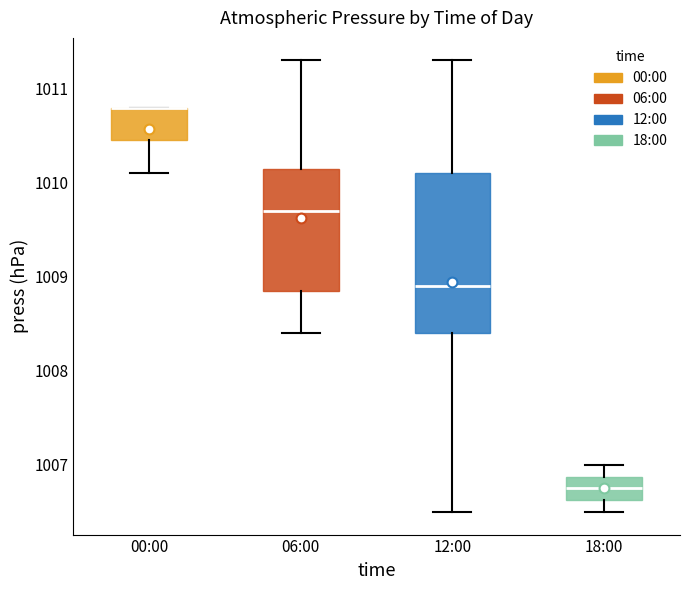

Reading left to right, transcribe this box plot: for each box, give where its median line is, the range the box spans, and where its two whiskers end, as read against the y-axis. The values are not printed on the chart, so give them approximately, as read against the axis.

00:00: median 1010.8 (drawn on the box's upper edge), box 1010.5 to 1010.8, whiskers 1010.1 to 1010.8
06:00: median 1009.7, box 1008.9 to 1010.2, whiskers 1008.4 to 1011.3
12:00: median 1008.9, box 1008.4 to 1010.1, whiskers 1006.5 to 1011.3
18:00: median 1006.8, box 1006.6 to 1006.9, whiskers 1006.5 to 1007.0